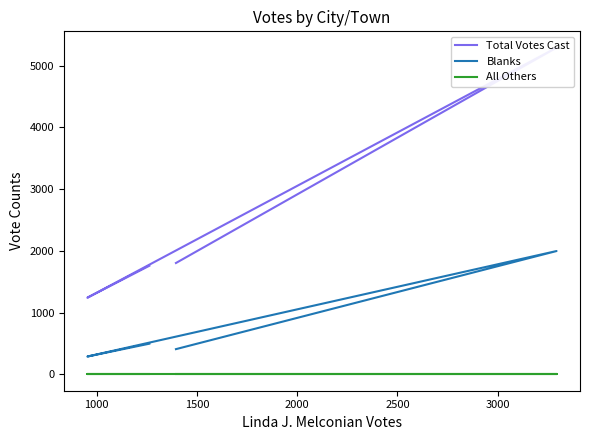

How many lines are shown in the chart?

3